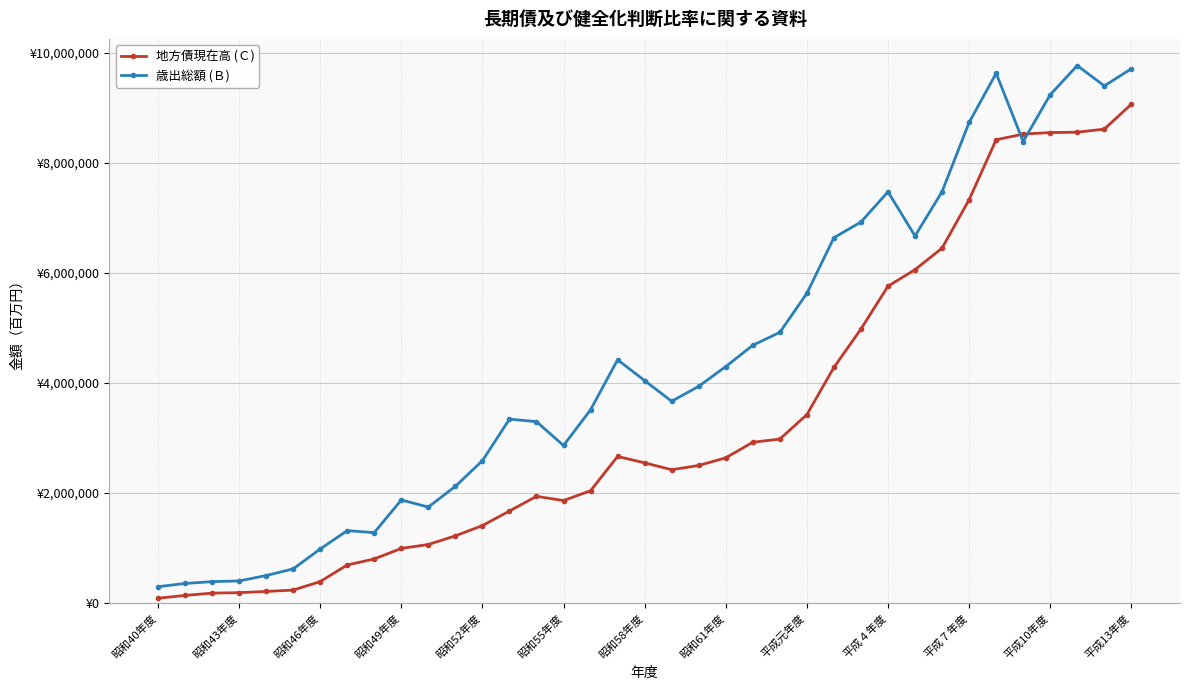

List the series in order of their peak value, highest first.

歳出総額 (Ｂ), 地方債現在高 (Ｃ)